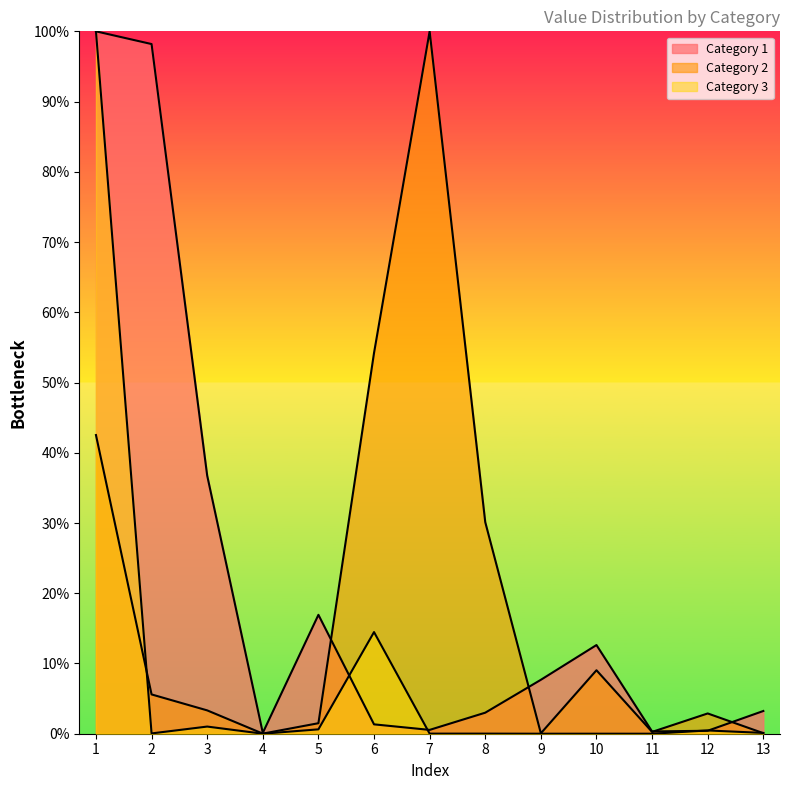

What is the value of the Category 2 point at the 1st from the left?

42.5